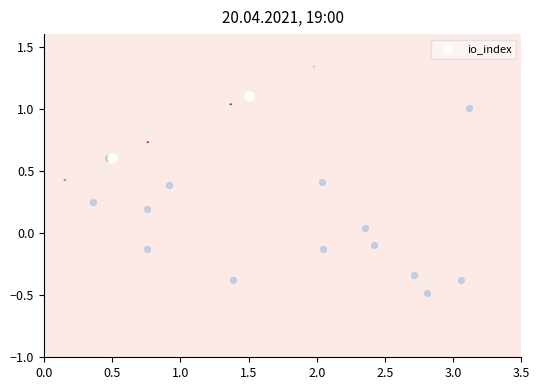

The value at 1.5 is 1.5. True or false?

False